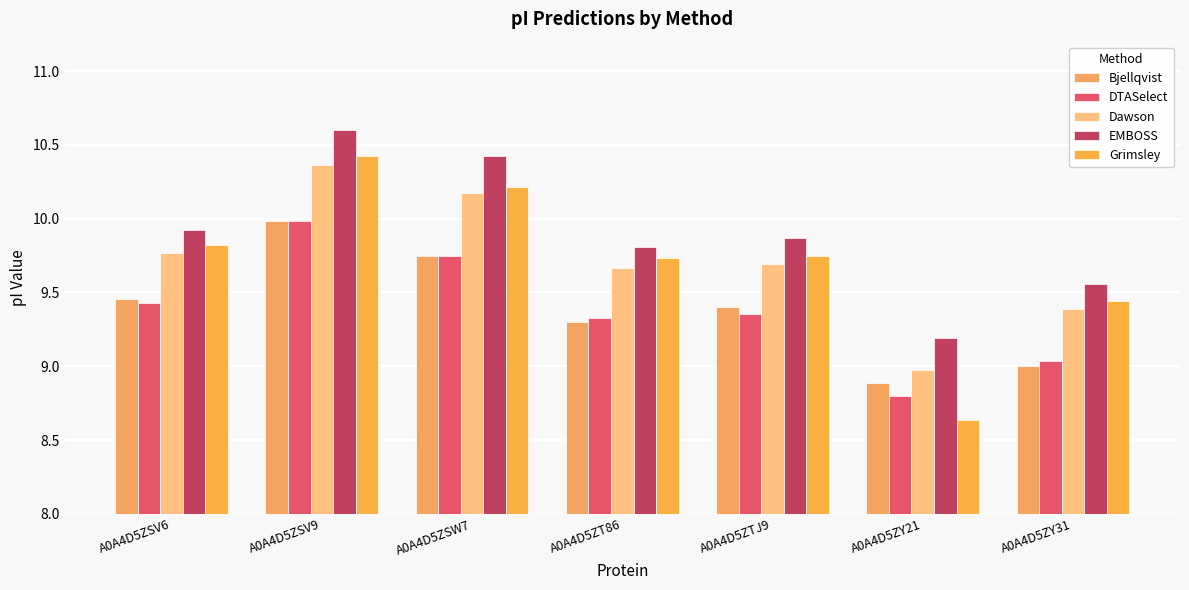

At A0A4D5ZSW7, list the series in order from largest to smallest.

EMBOSS, Grimsley, Dawson, Bjellqvist, DTASelect